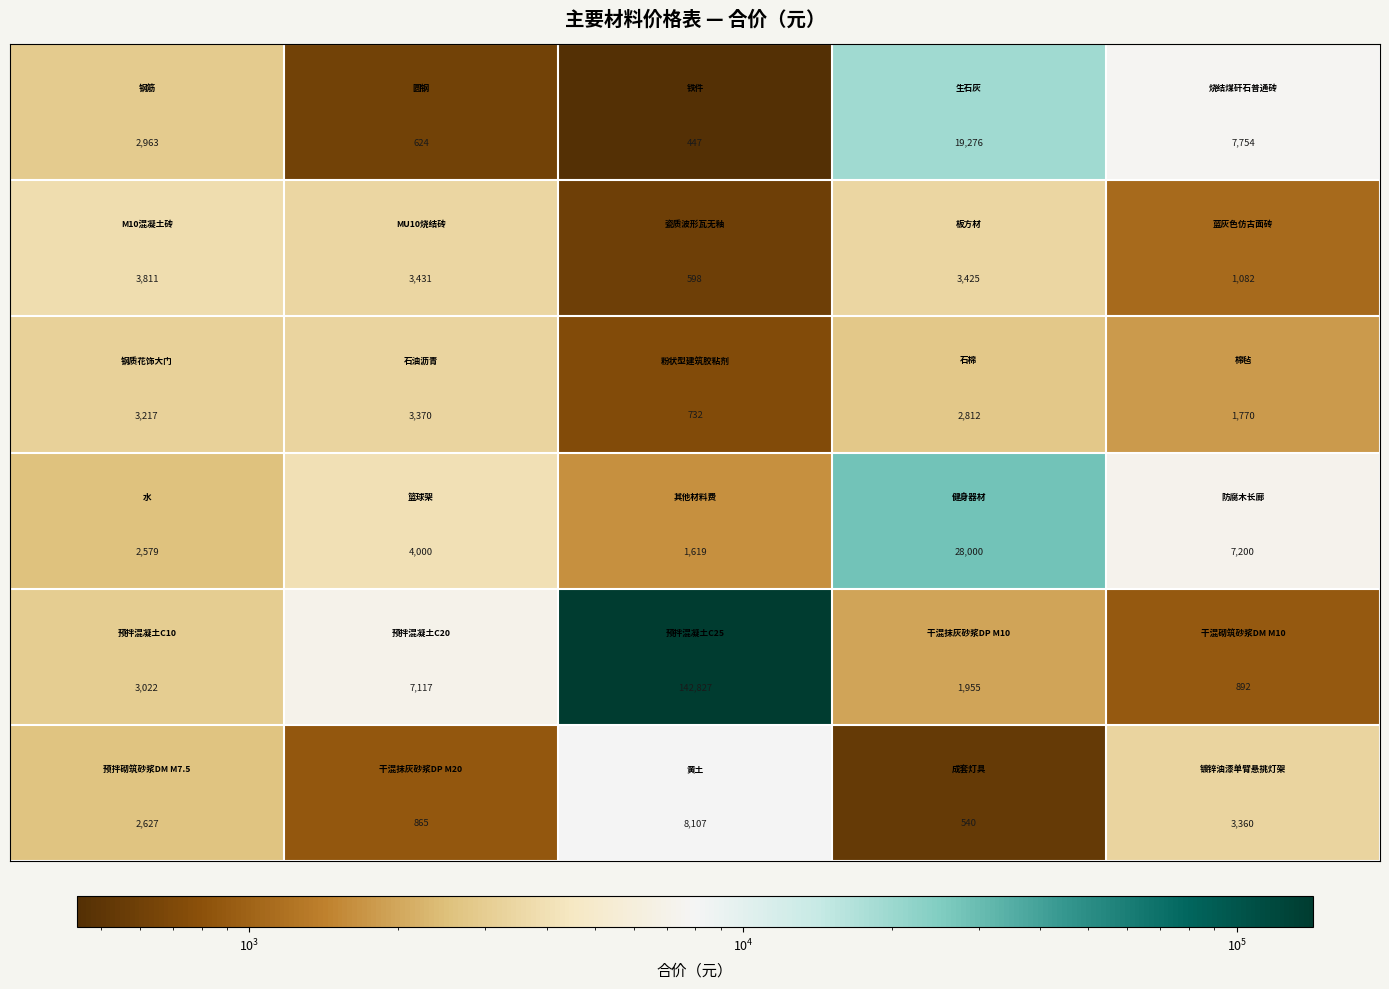

What is the greatest value displayed?

142827